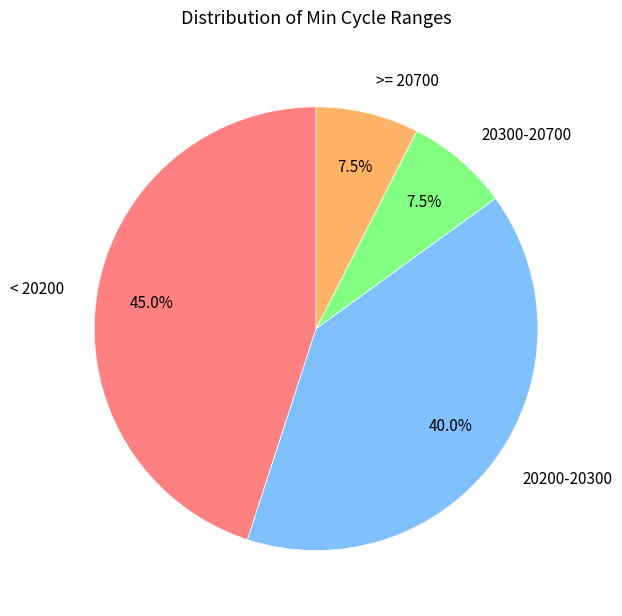

Which category has the biggest portion of the pie?

< 20200